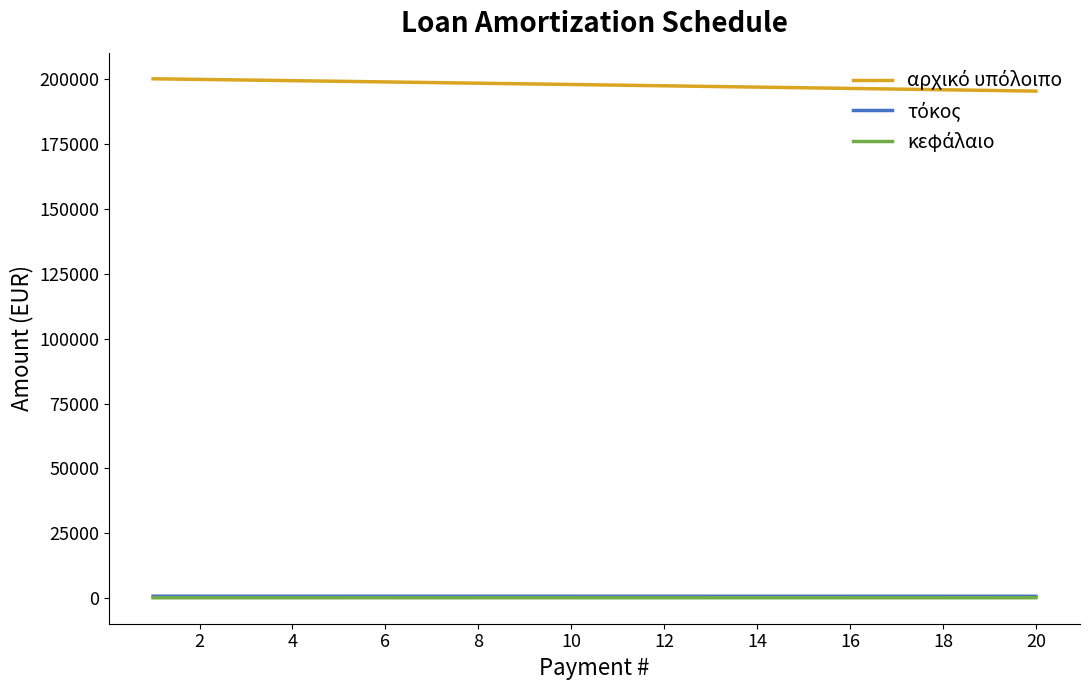

What is the maximum value shown in the chart?

200000.0